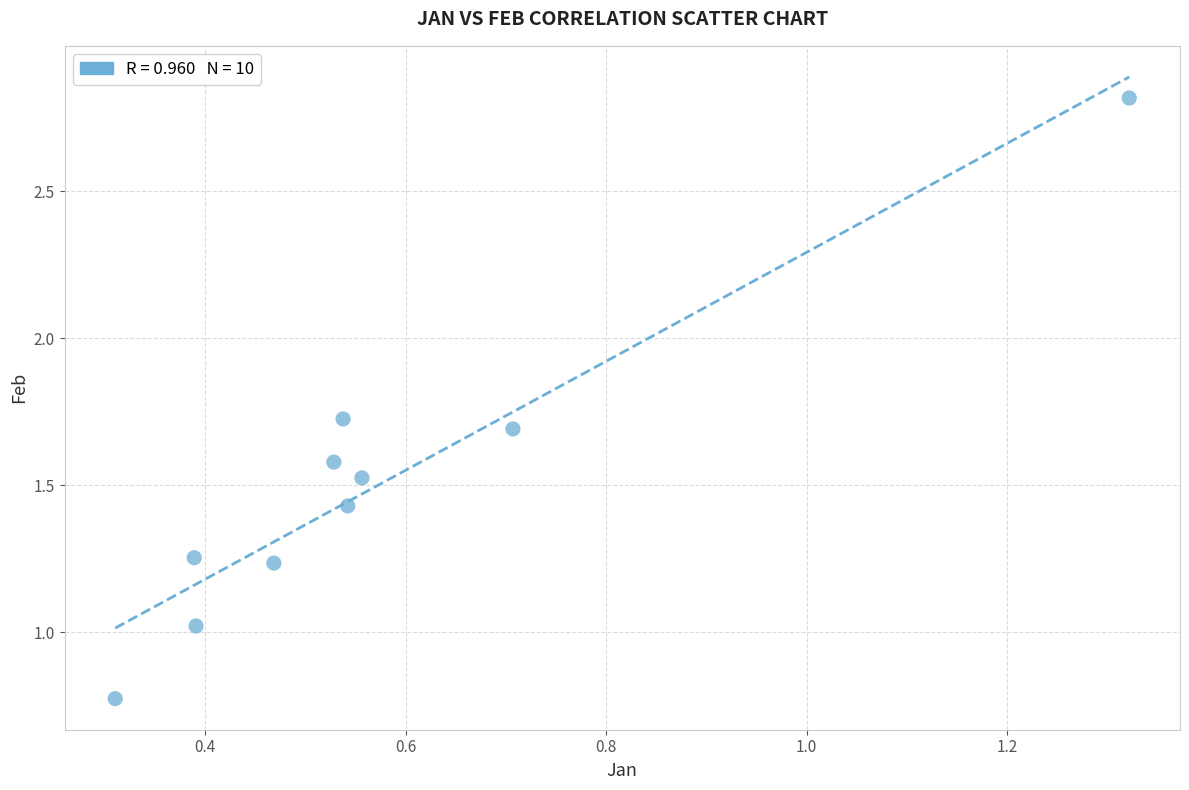

What is the range of Y values (max minus min)?

2.0